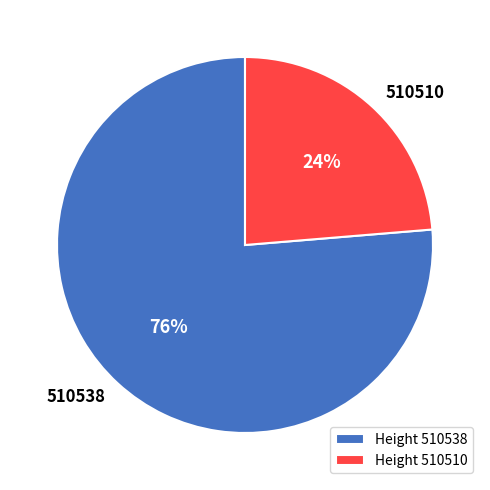

Which slice represents more than half of the pie?

510538